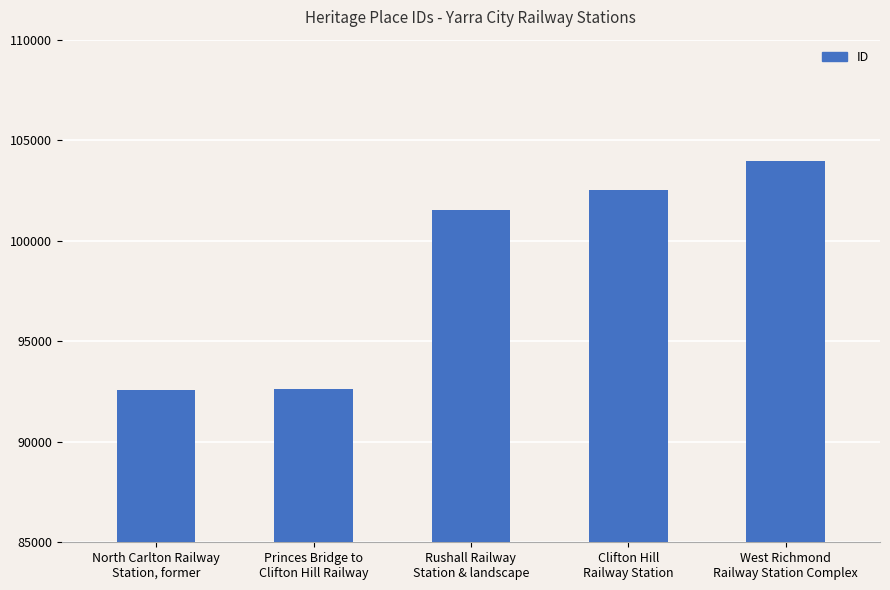

What is the greatest value displayed?

103989